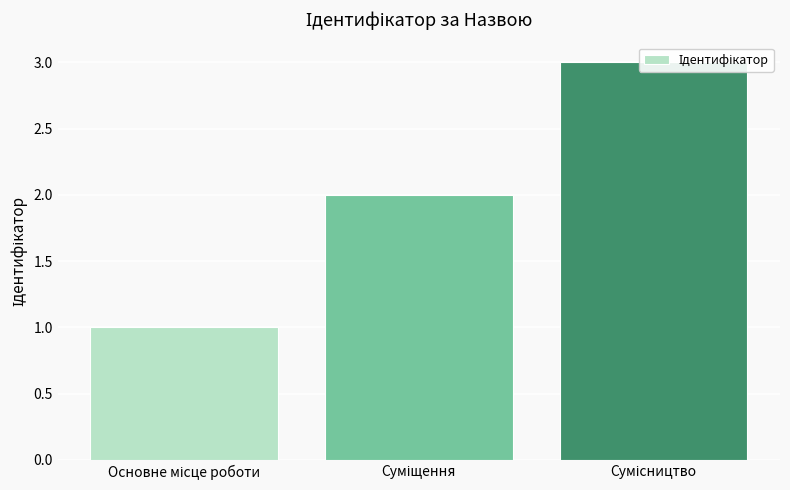

Reading left to right, what are all the values shown in this chart?

1	2	3